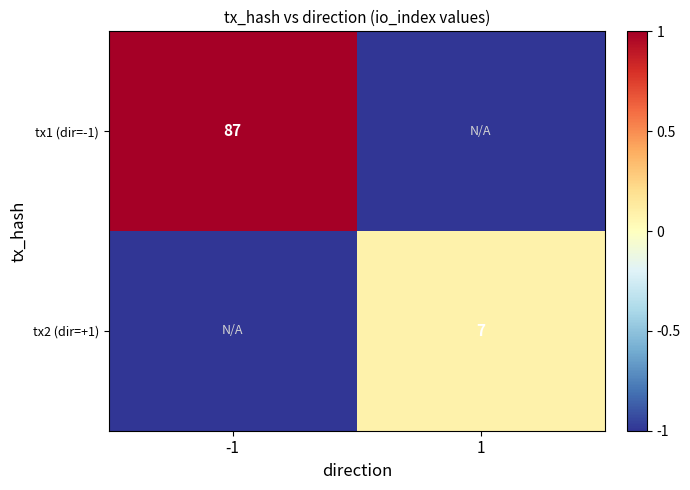

The value of tx2 (dir=+1) at 1 is 7. True or false?

True